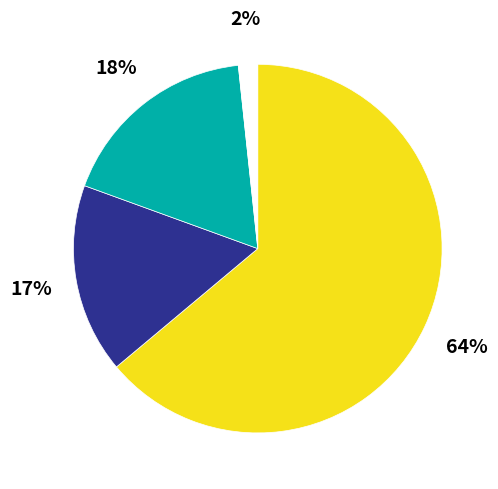

How many segments does this pie chart have?

4